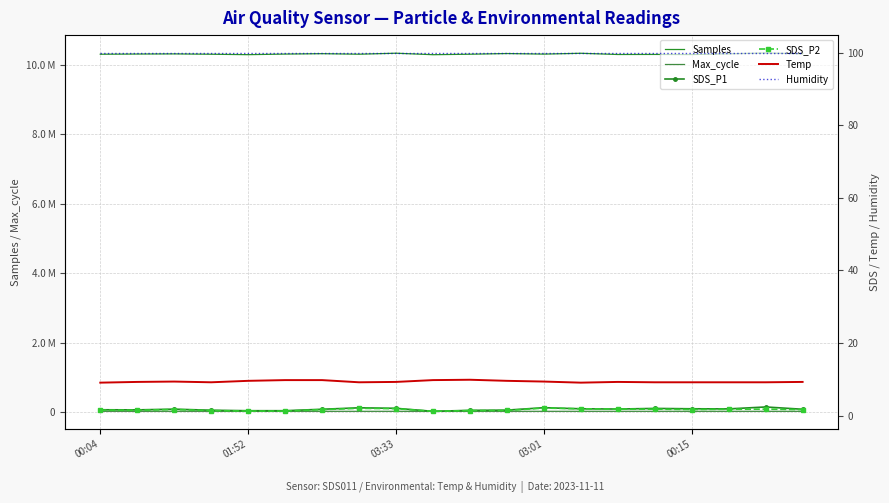

What is the greatest value displayed?

10336683.0